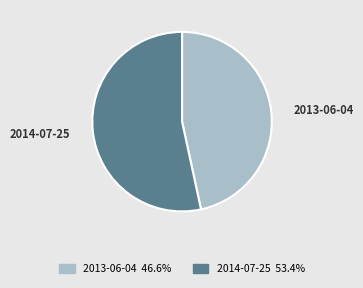

Between 2014-07-25 and 2013-06-04, which is larger?

2014-07-25